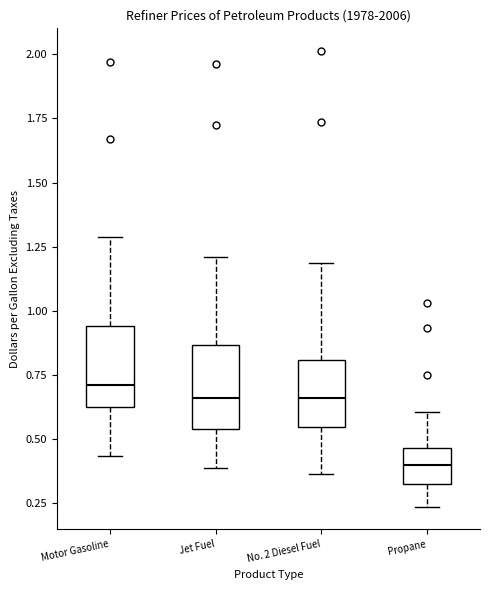

Reading left to right, transcribe this box plot: for each box, give where its median line is, the range the box spans, and where its two whiskers end, as read against the y-axis. The values are not printed on the chart, so give them approximately, as read against the axis.

Motor Gasoline: median 0.70, box 0.65 to 0.95, whiskers 0.45 to 1.30
Jet Fuel: median 0.65, box 0.55 to 0.85, whiskers 0.40 to 1.20
No. 2 Diesel Fuel: median 0.65, box 0.55 to 0.80, whiskers 0.35 to 1.20
Propane: median 0.40, box 0.30 to 0.45, whiskers 0.25 to 0.60